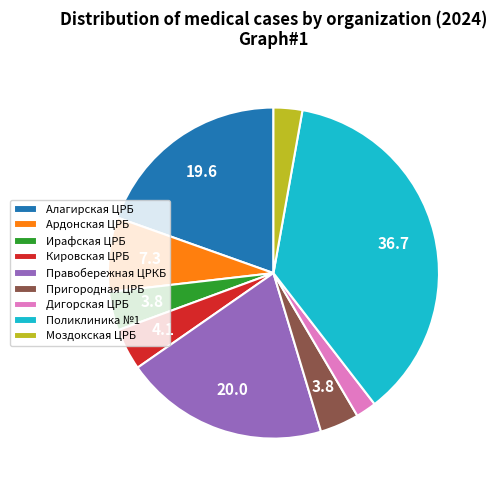

How many slices are in this pie chart?

9